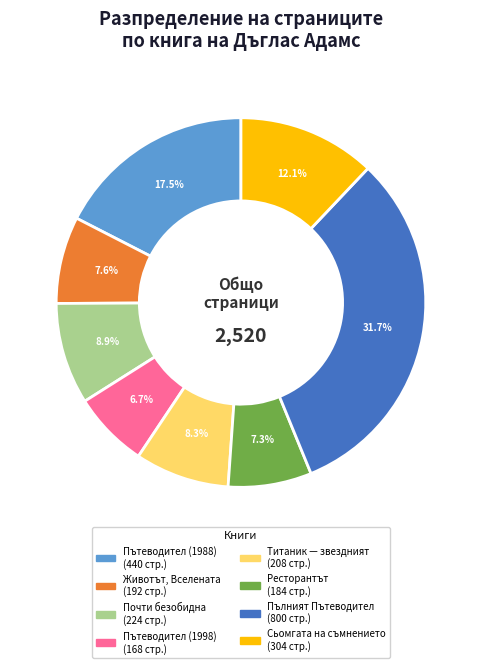

Approximately how many times larger is the value at Пътеводител (1998) compared to Титаник — звездният?

0.8